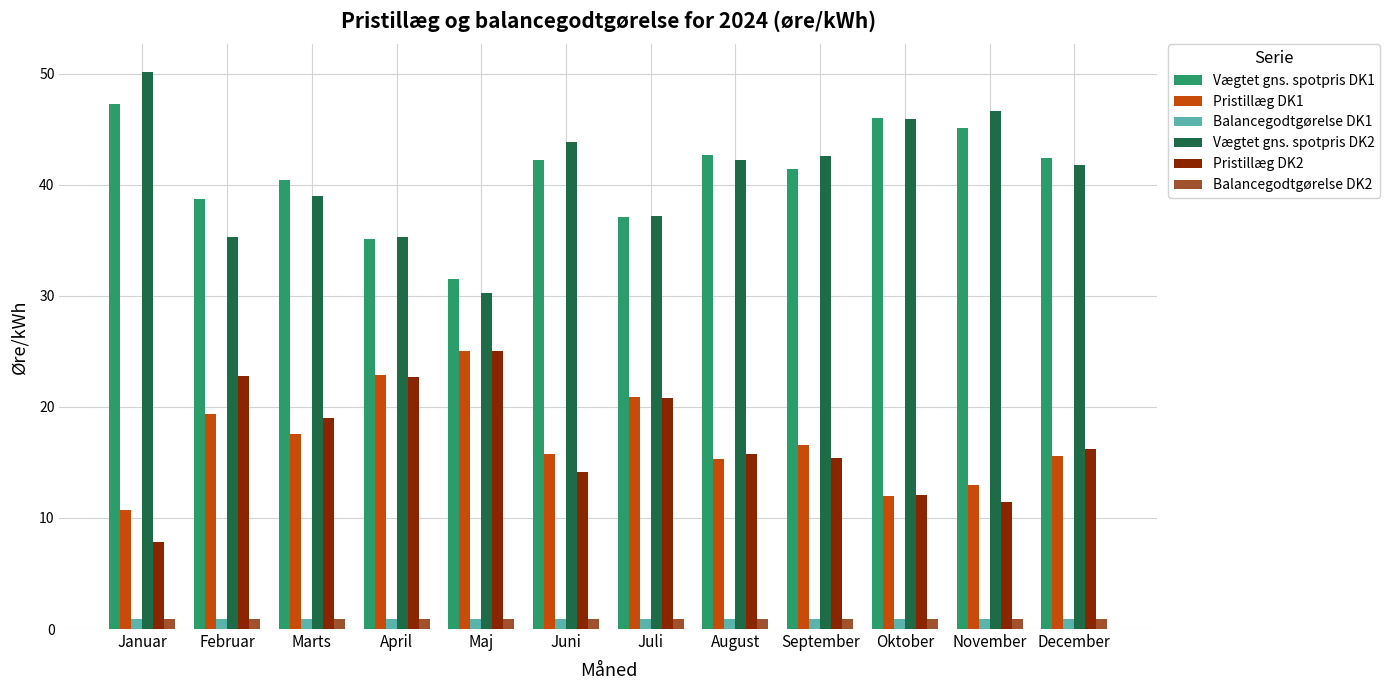

Are the bars horizontal?

No